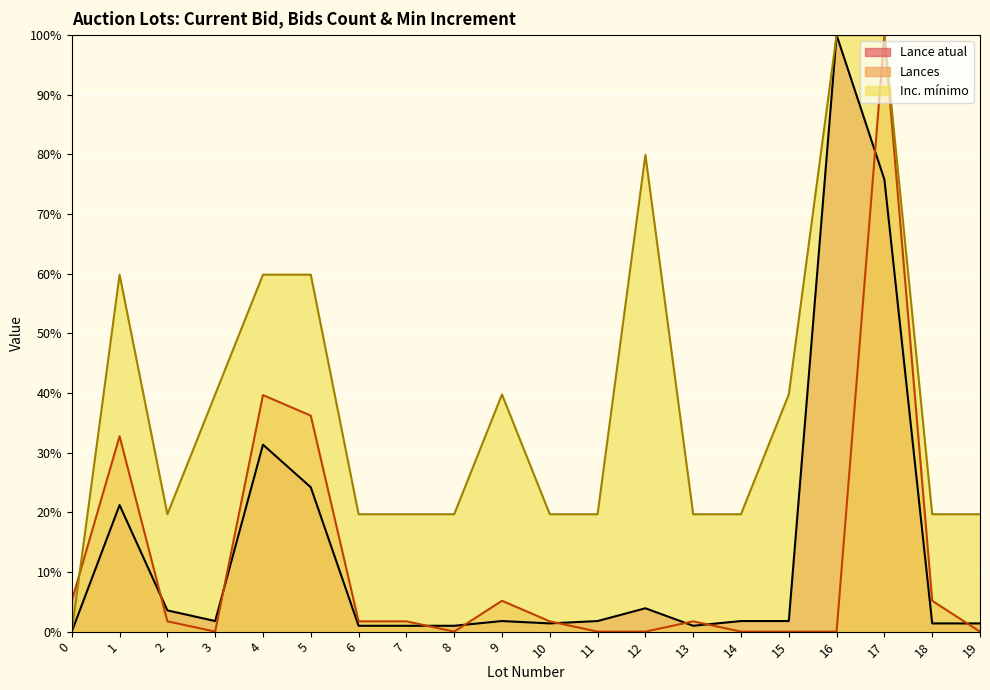

Between 3 and 11, which is larger?

3